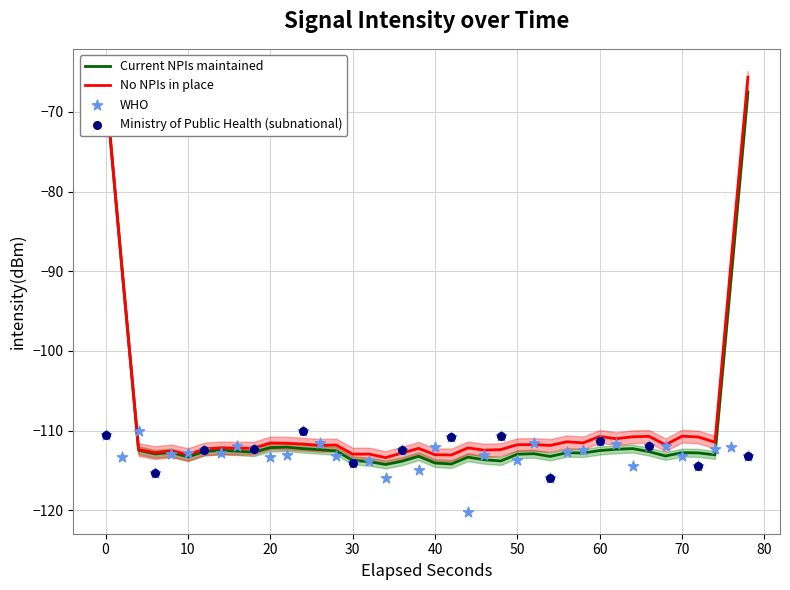

What is the change in value from 20 to 35?

-1.2